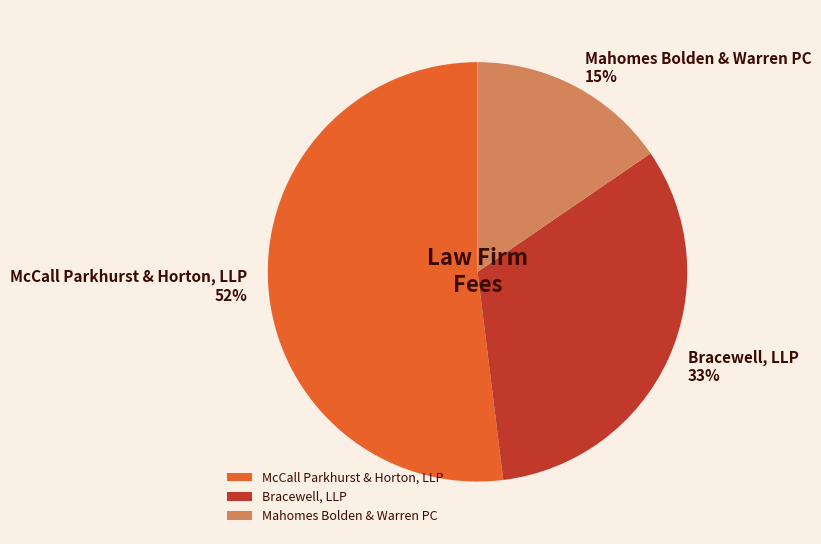

Between McCall Parkhurst & Horton, LLP and Bracewell, LLP, which is larger?

McCall Parkhurst & Horton, LLP